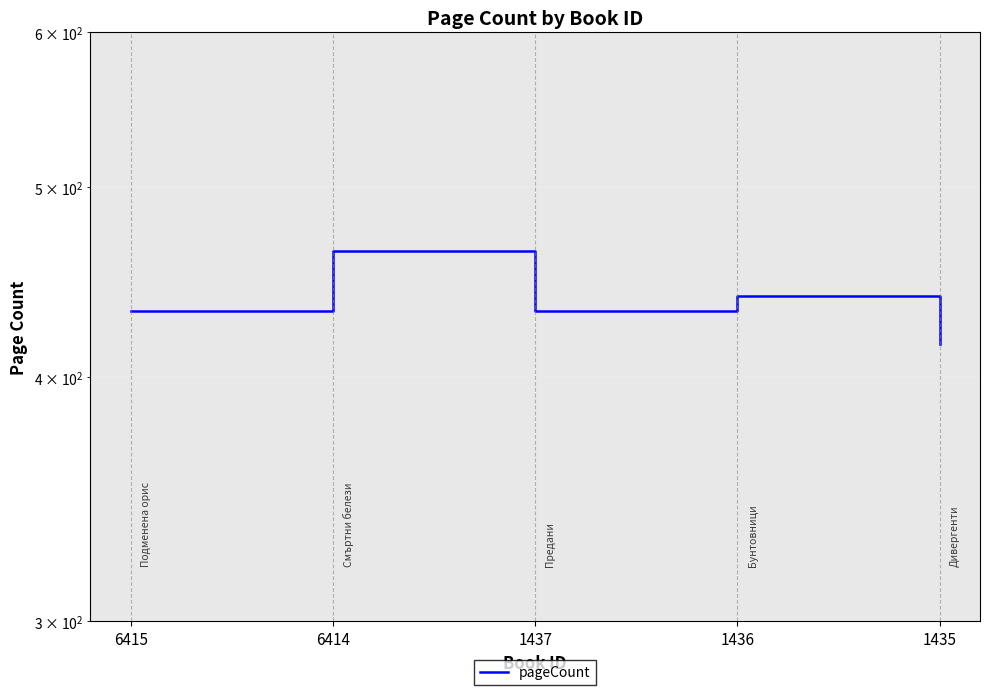

List the labels in order of value, smallest first.

1435, 6415, 1437, 1436, 6414